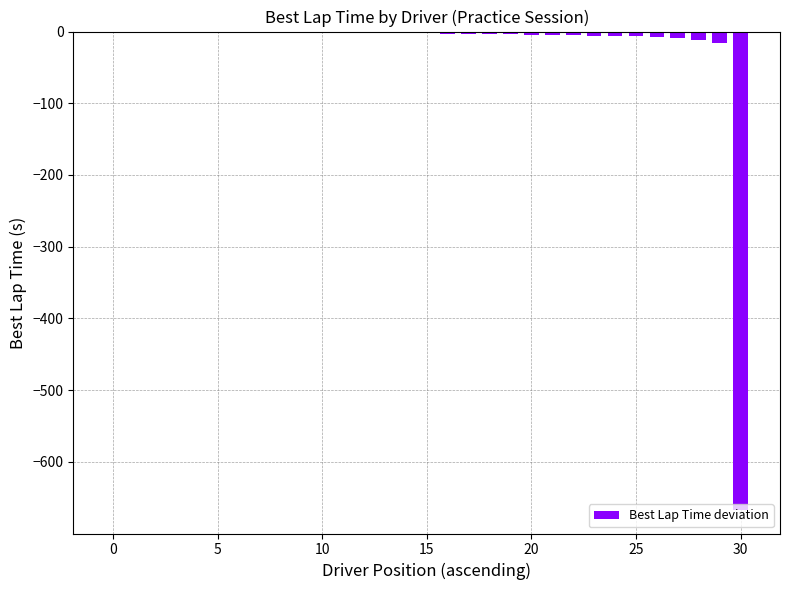

How many data points does each series have?

31